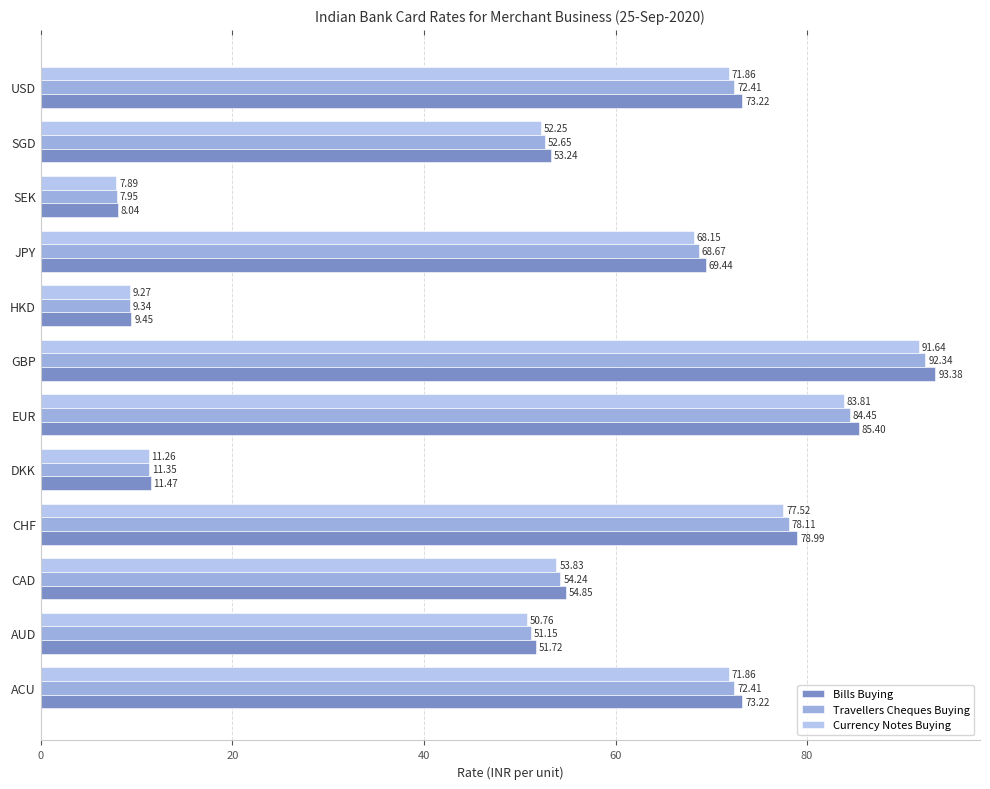

At which category does the chart reach its peak across all series?

GBP